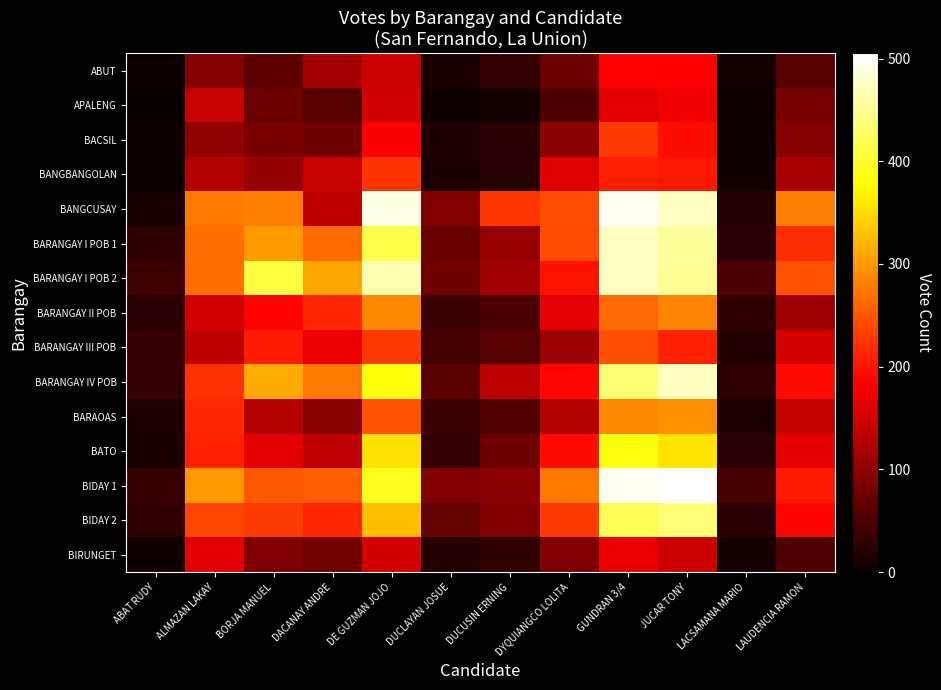

Which series has the largest total across all categories?

BARANGAY I POB 2